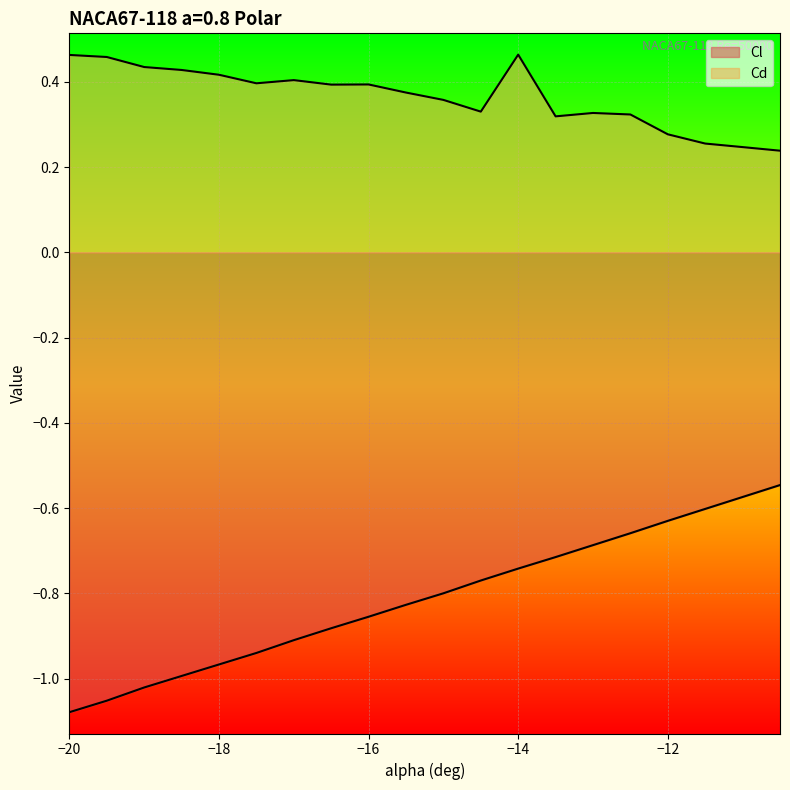

What is the difference between the Cd values at -20 and -15?

0.1